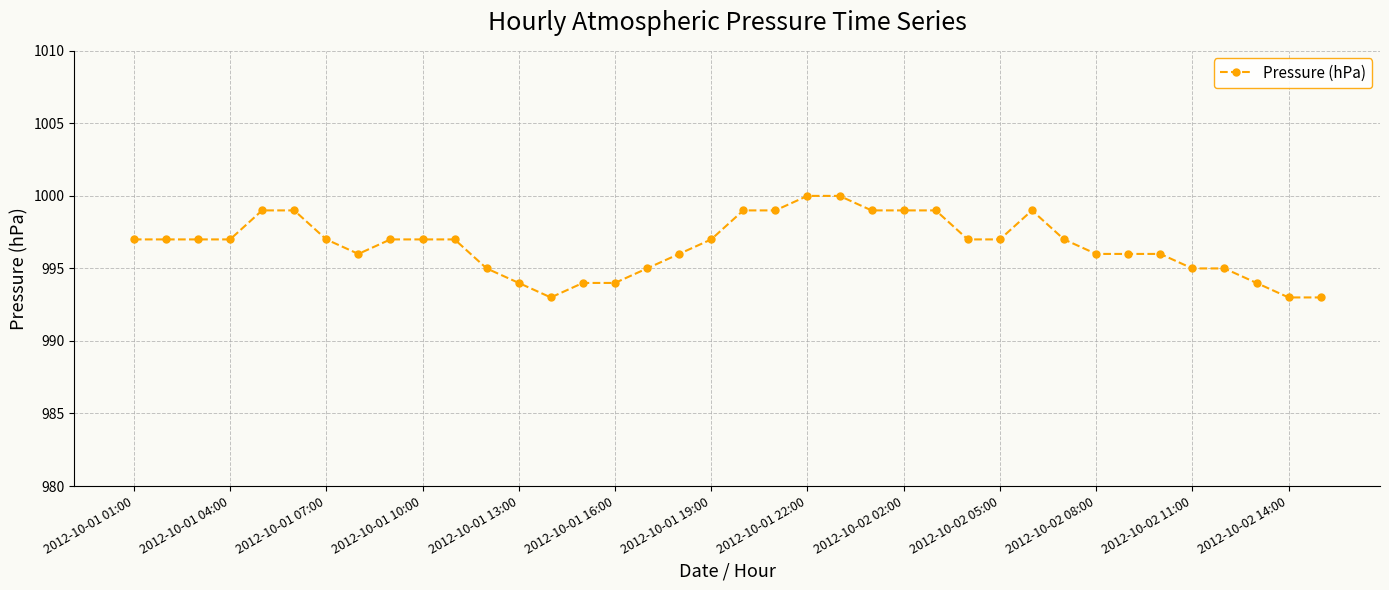

What is the value of the 30th point from the left?

997